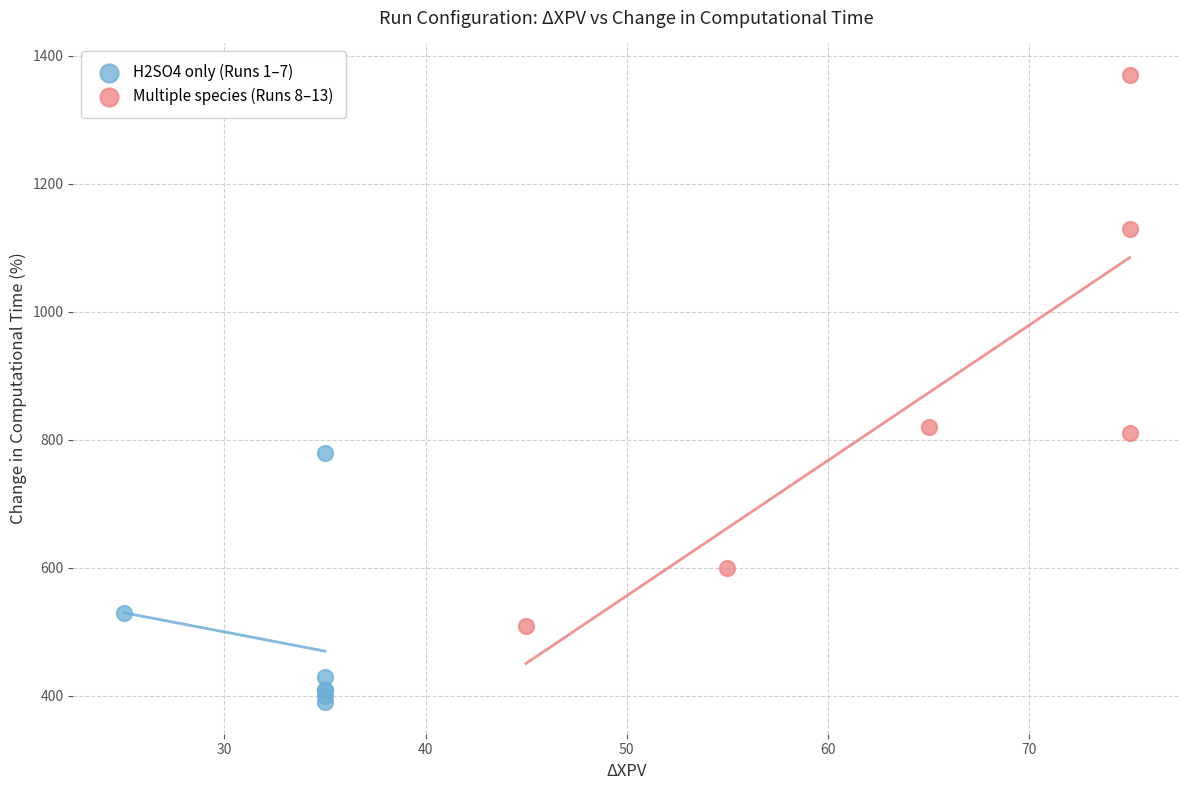

Which series reaches the minimum Y coordinate?

H2SO4 only (Runs 1–7)